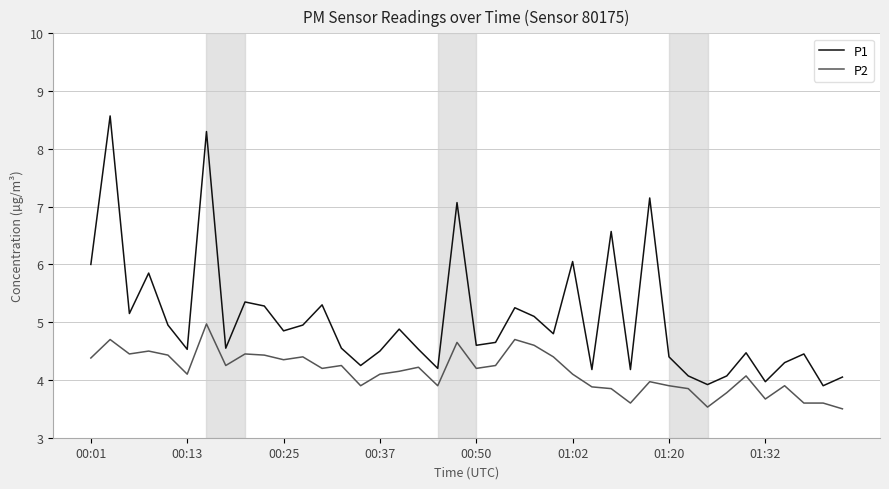

What is the smallest value displayed?

3.5